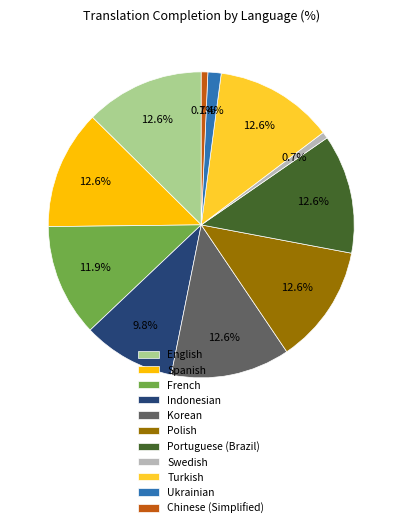

How many slices are in this pie chart?

11